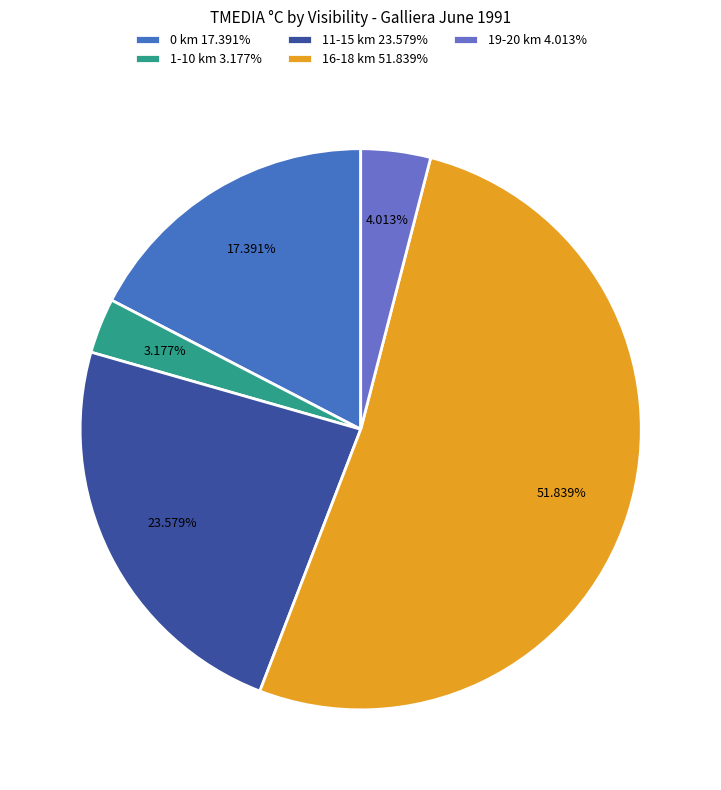

How many segments does this pie chart have?

5